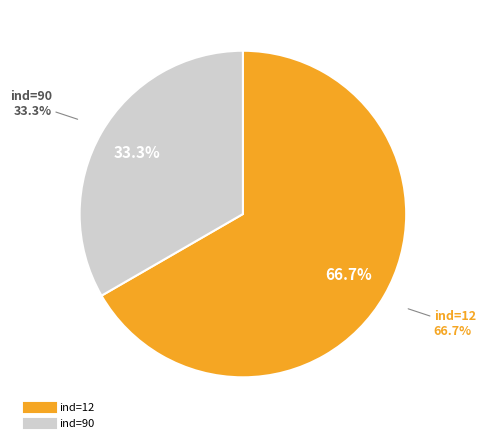

Rank the categories by value from lowest to highest.

ind=90, ind=12